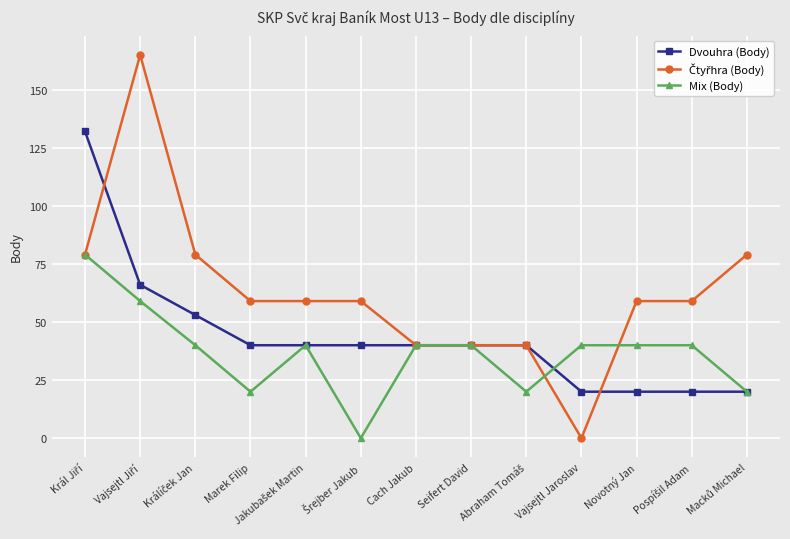

At which category does Mix (Body) reach its first local valley?

Marek Filip